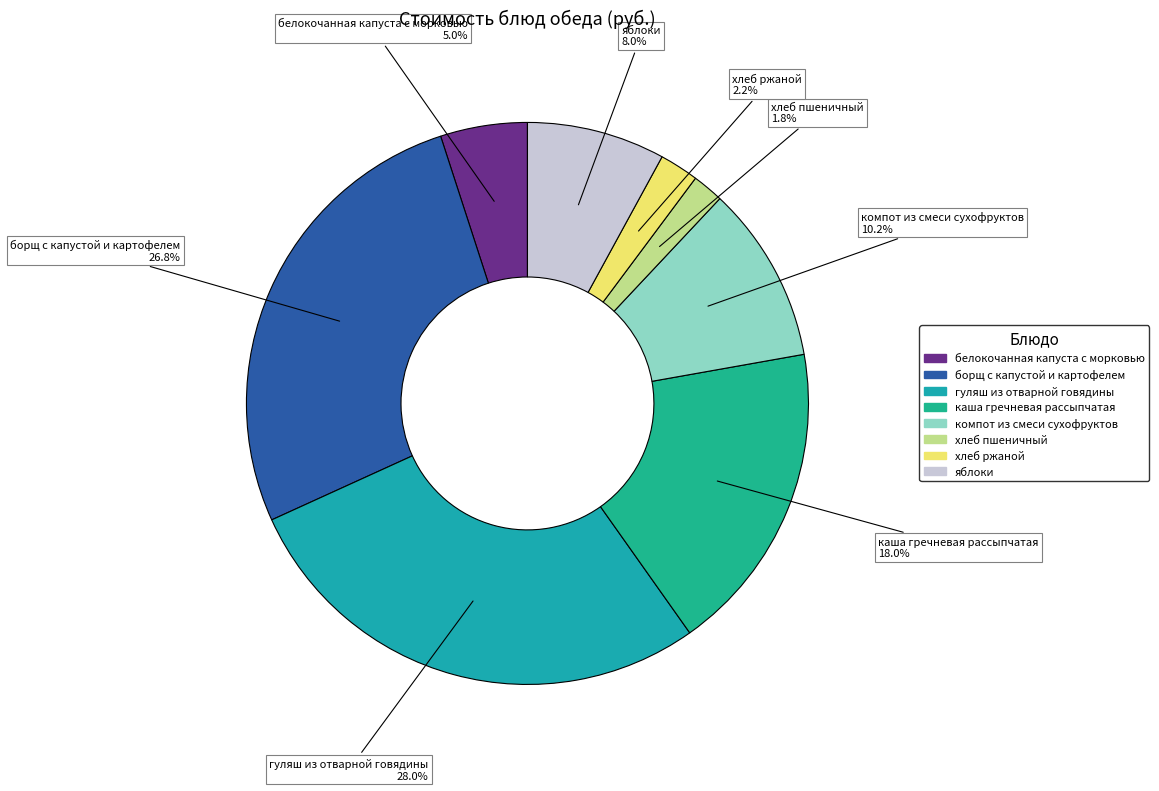

What is the largest slice in the pie chart?

гуляш из отварной говядины